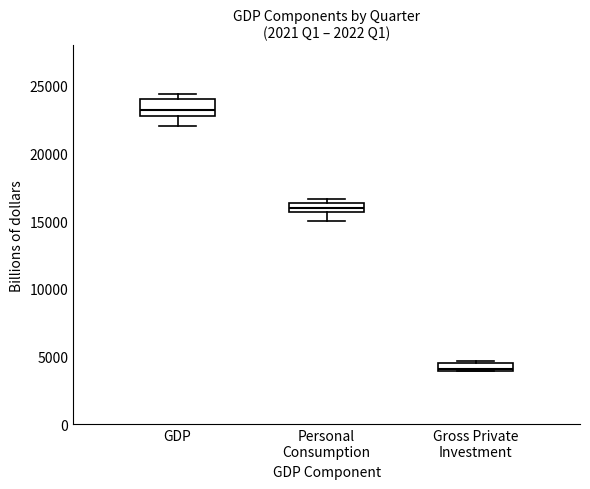

Which box's median line is the highest?

GDP